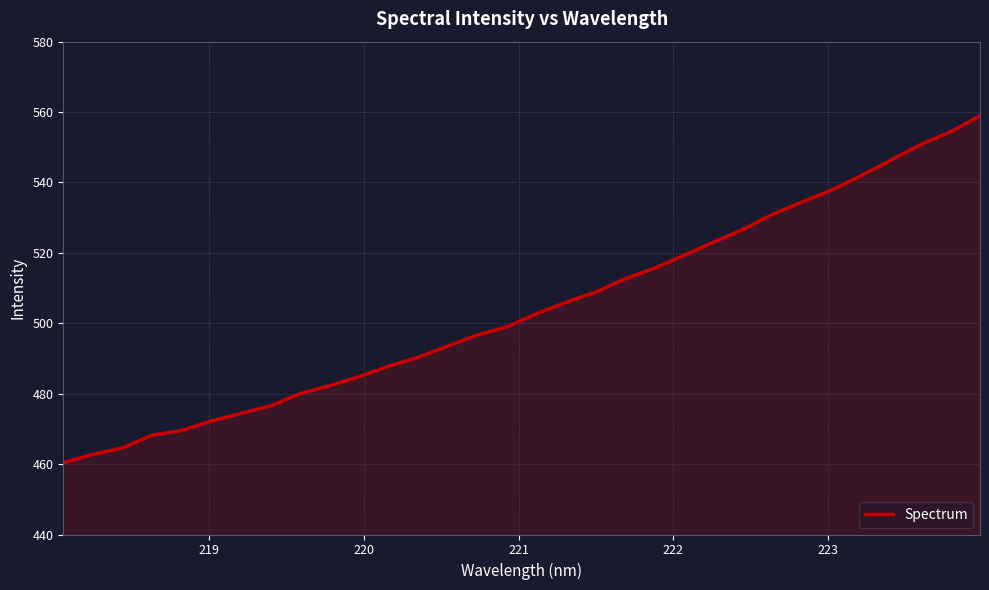

What is the smallest value displayed?

460.3